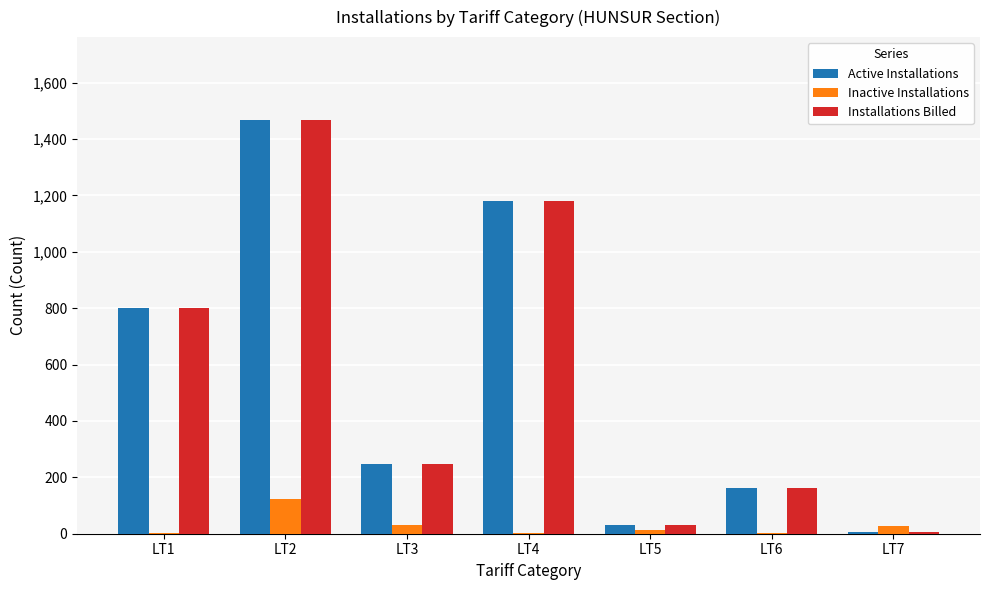

The value of Installations Billed at LT3 is 334. True or false?

False